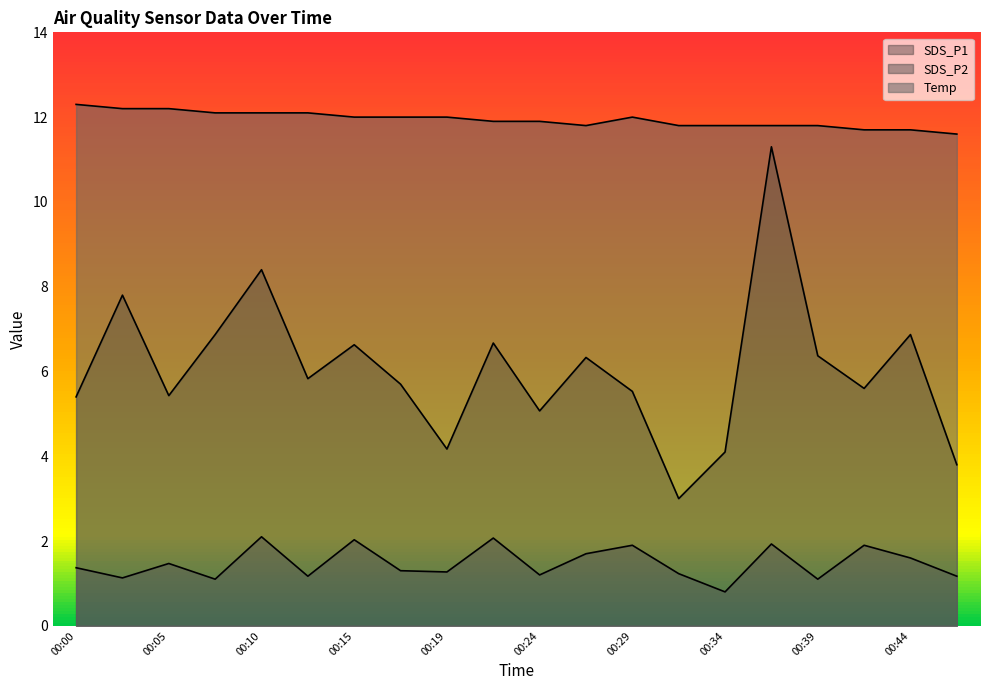

Rank the series at 00:34 from lowest to highest value.

SDS_P2, SDS_P1, Temp